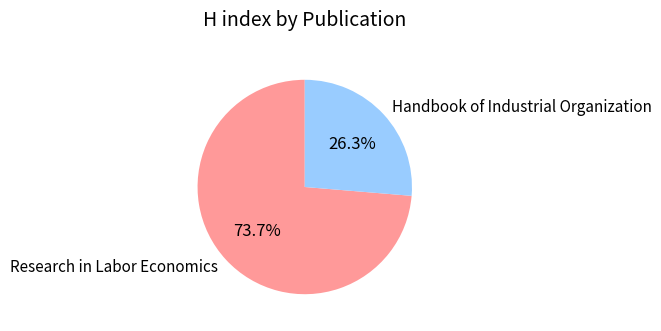

Combined, do Research in Labor Economics and Handbook of Industrial Organization account for over 50%?

Yes